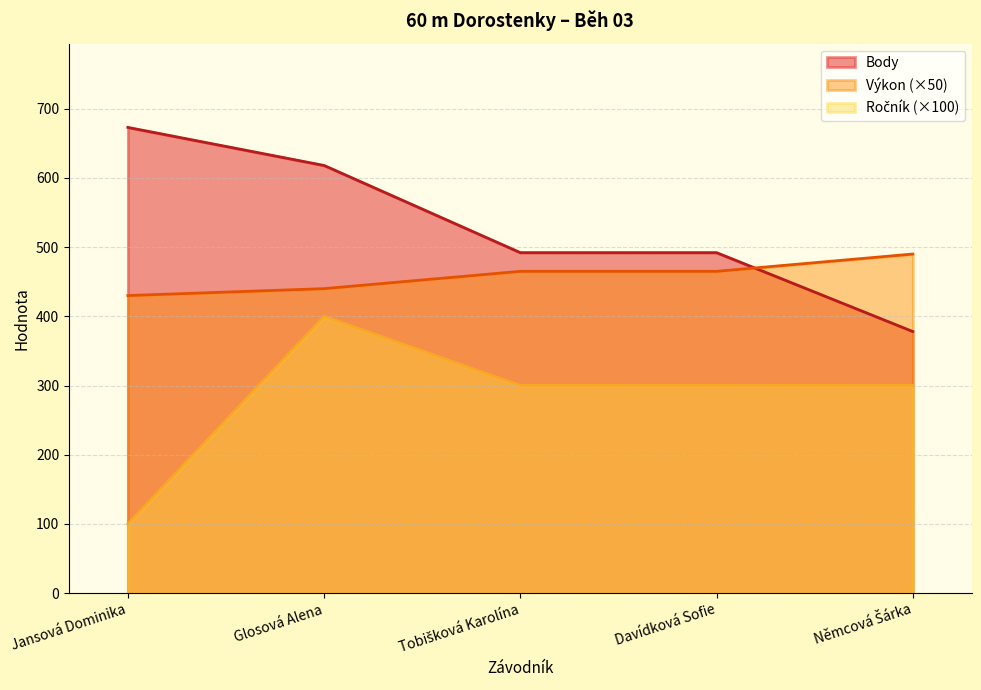

What is the highest value of the Výkon series?

490.0